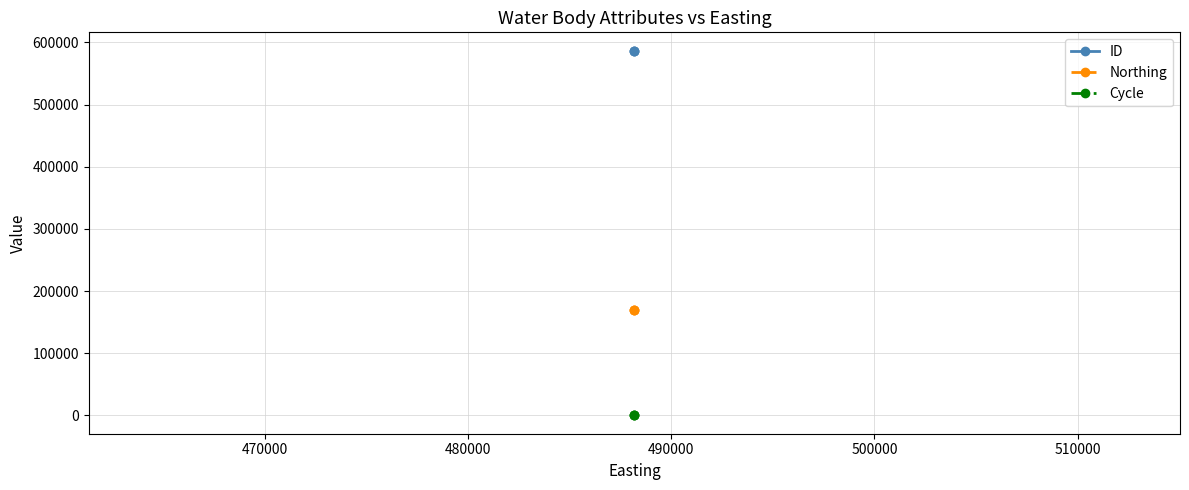

True or false: Cycle has a value of 1 at 470000.

False